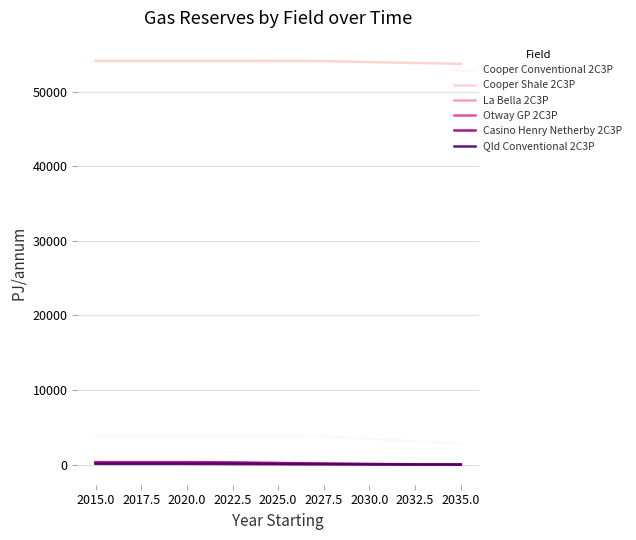

What is the greatest value displayed?

54170.9